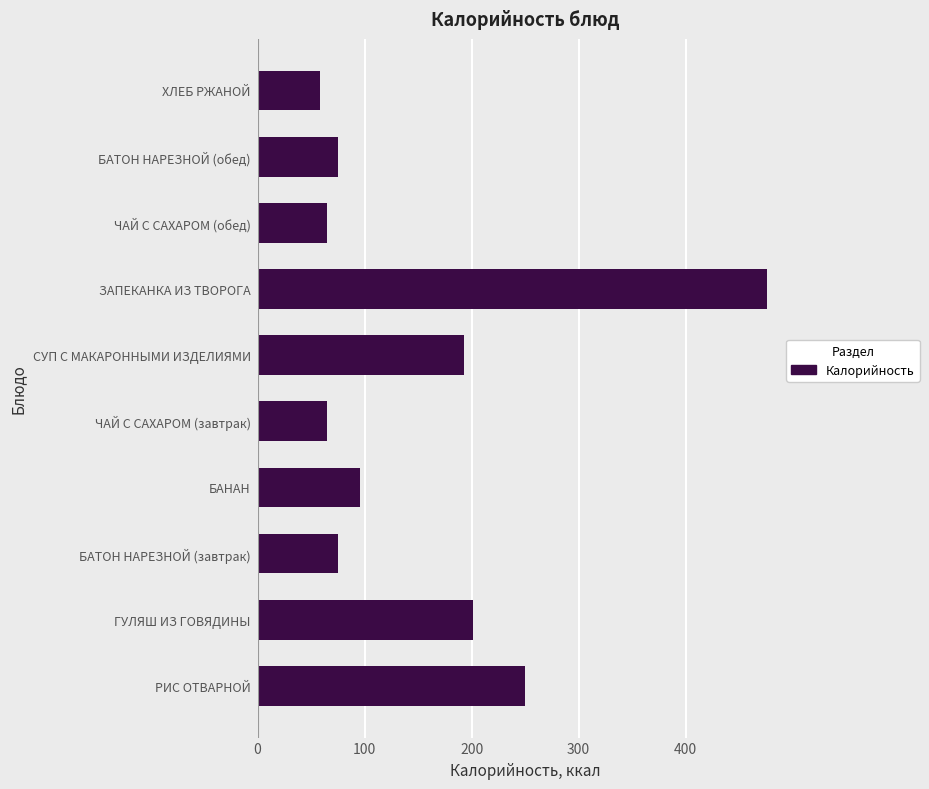

Is it true that the value at БАНАН is 96.0?

True